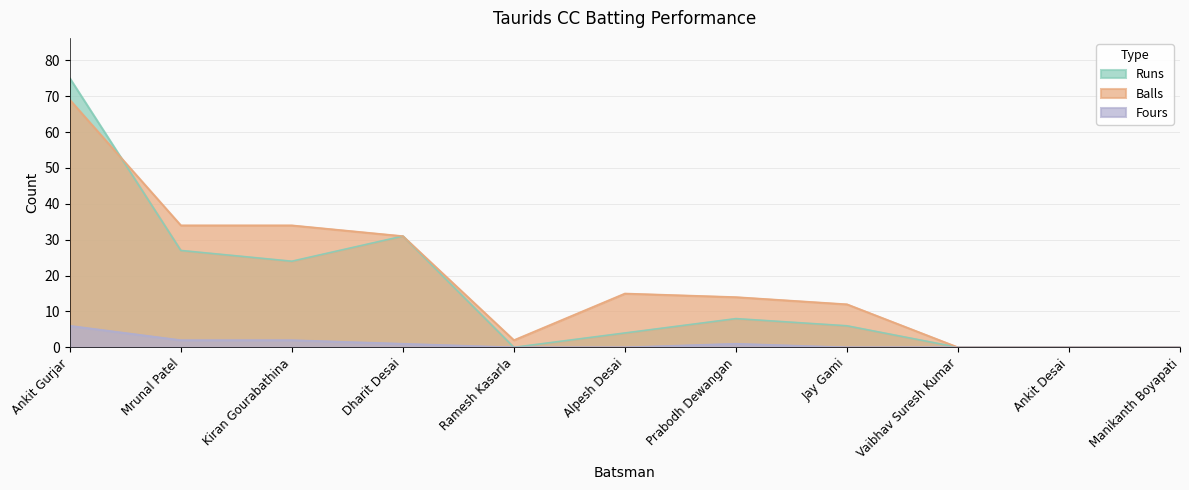

At Mrunal Patel, list the series in order from largest to smallest.

Balls, Runs, Fours